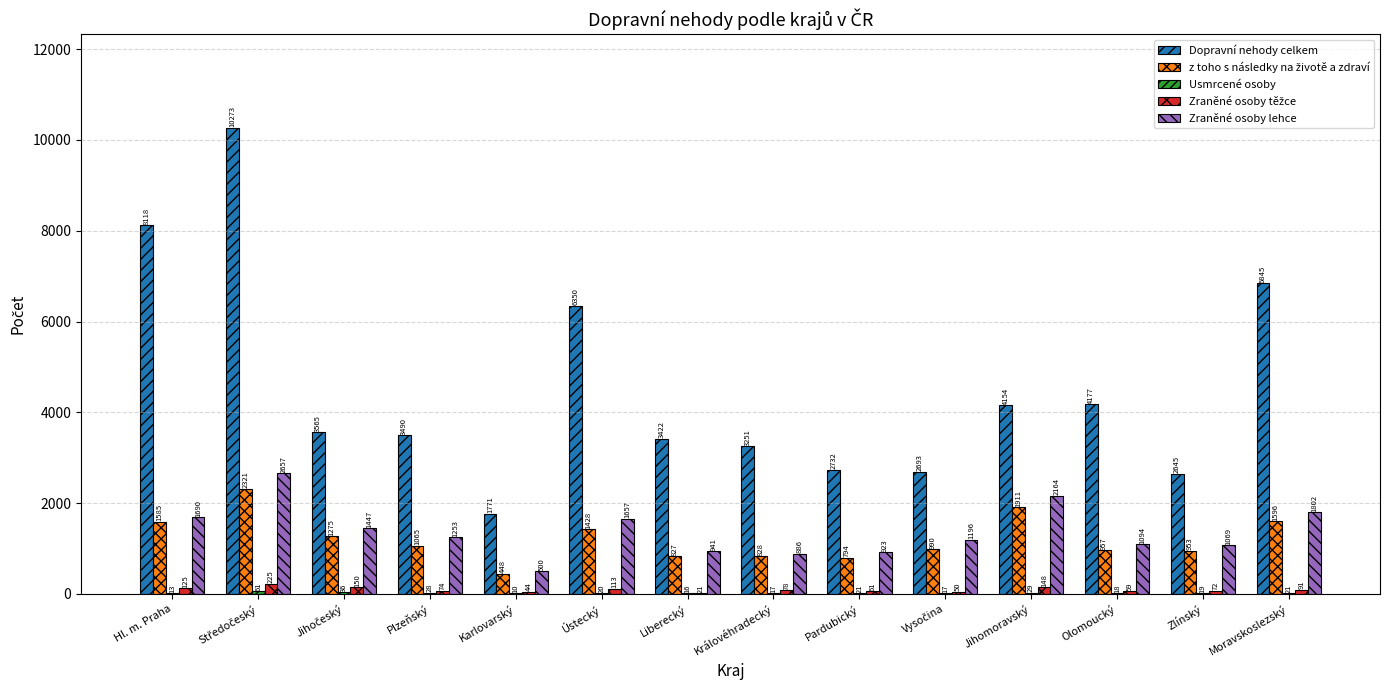

Does the chart contain stacked bars?

No